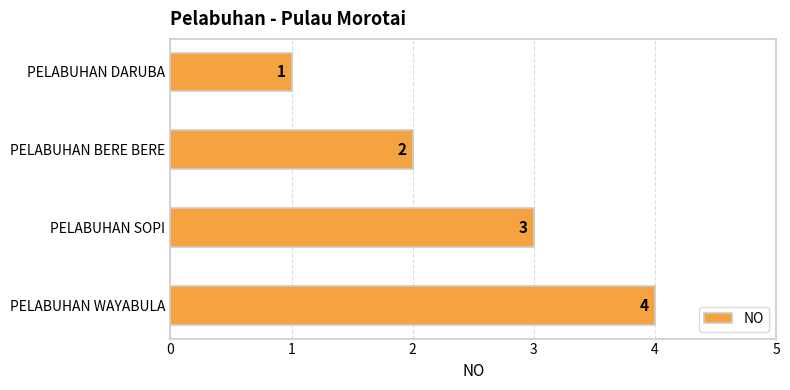

What is the value of the 1st bar from the top?

1